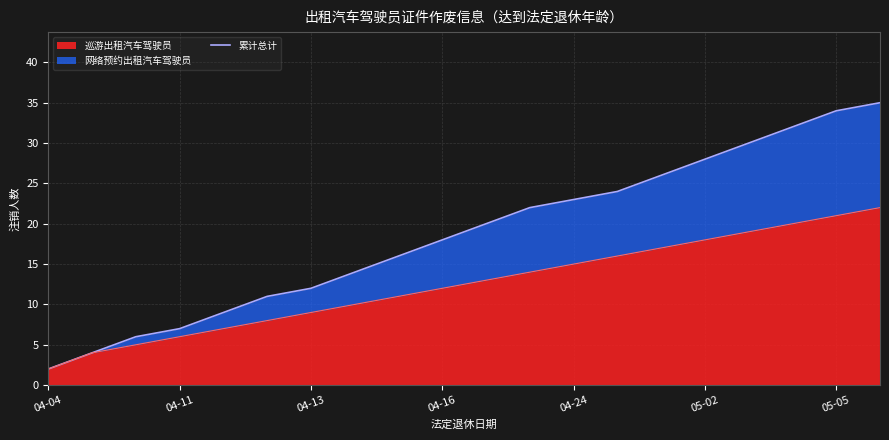

Reading left to right, extract all data points from this chart.

2	4	6	7	9	11	12	14	16	18	20	22	23	24	26	28	30	32	34	35